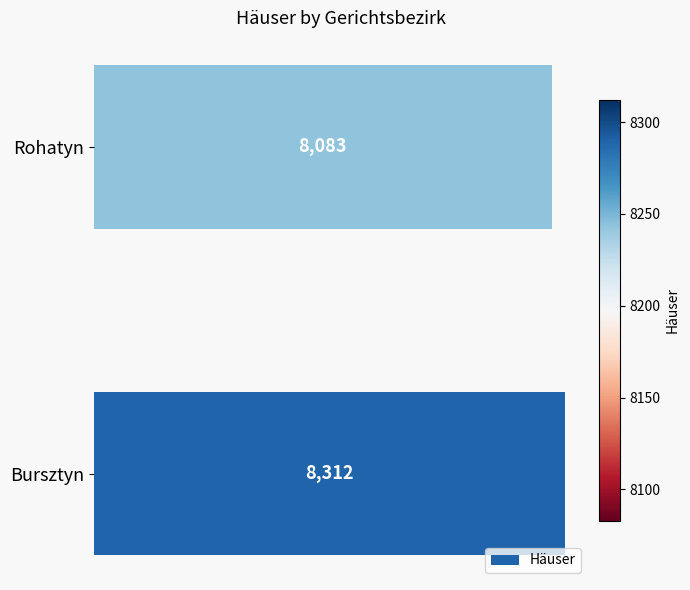

The value at Rohatyn is 2830. True or false?

False